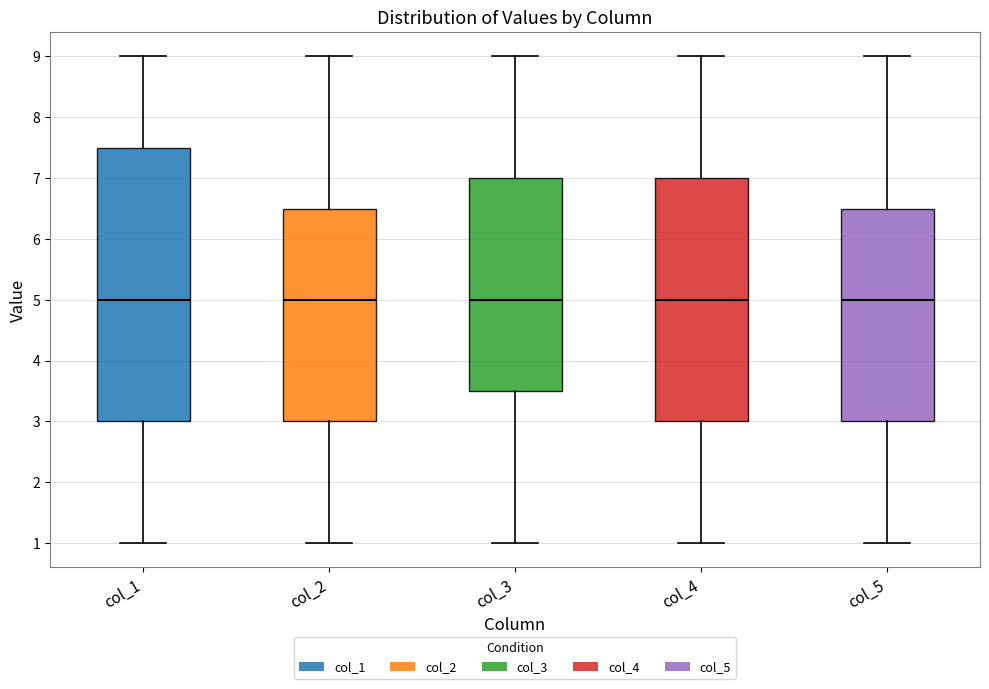

Where does the median line of the box for col_5 sit on the y-axis? The values are not printed on the chart, so give them approximately, as read against the axis.

5.0